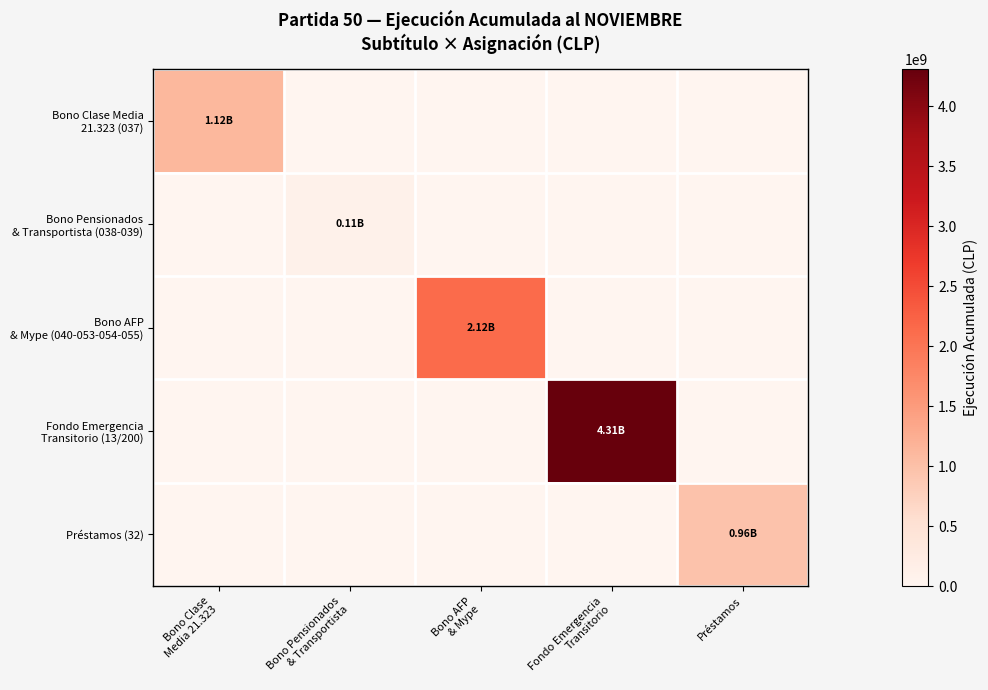

What is the maximum value shown in the chart?

4307643573